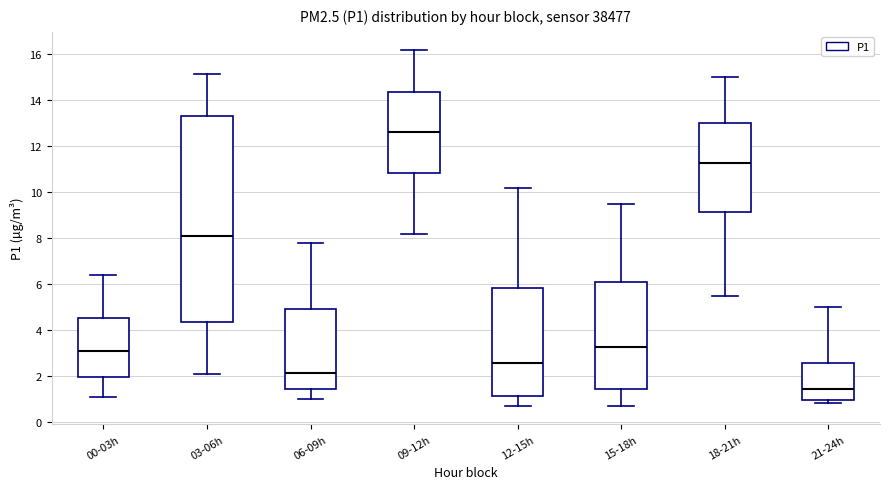

Where is the upper edge of the box for 21-24h on the y-axis? The values are not printed on the chart, so give them approximately, as read against the axis.

2.6